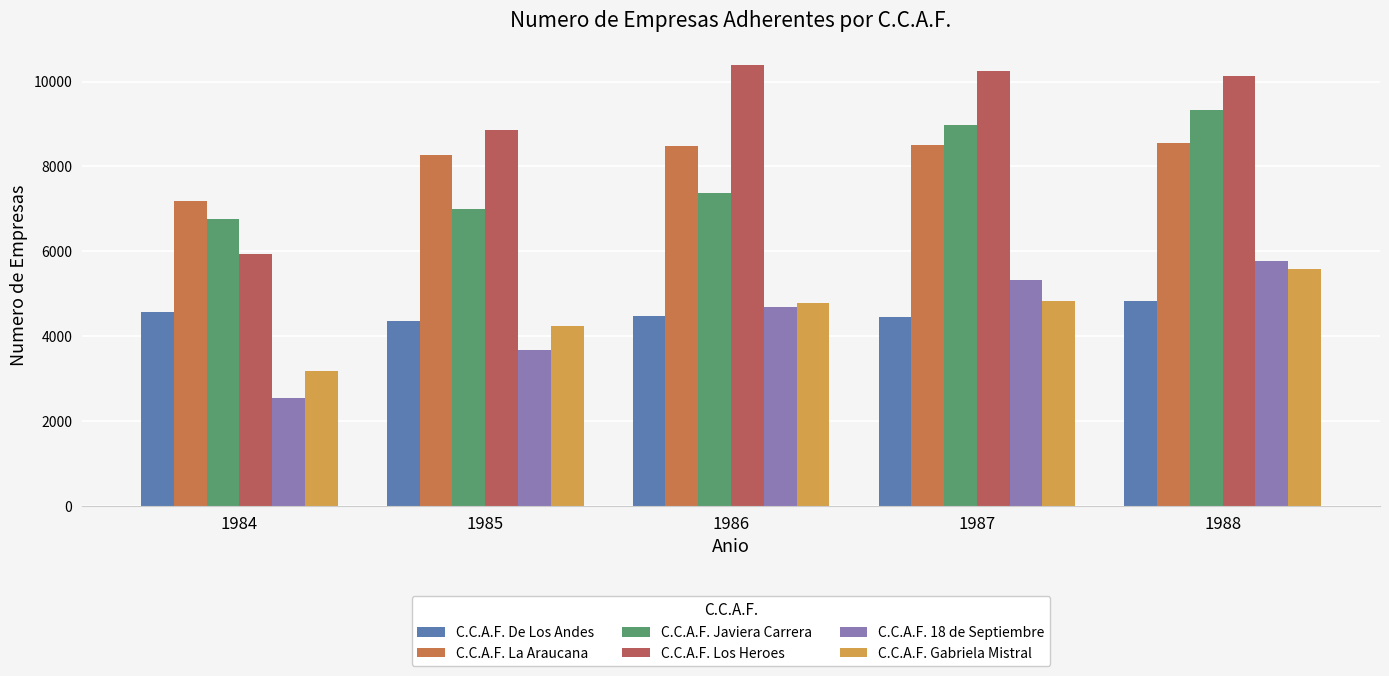

What is the difference between the maximum and minimum values in the C.C.A.F. 18 de Septiembre series?

3231